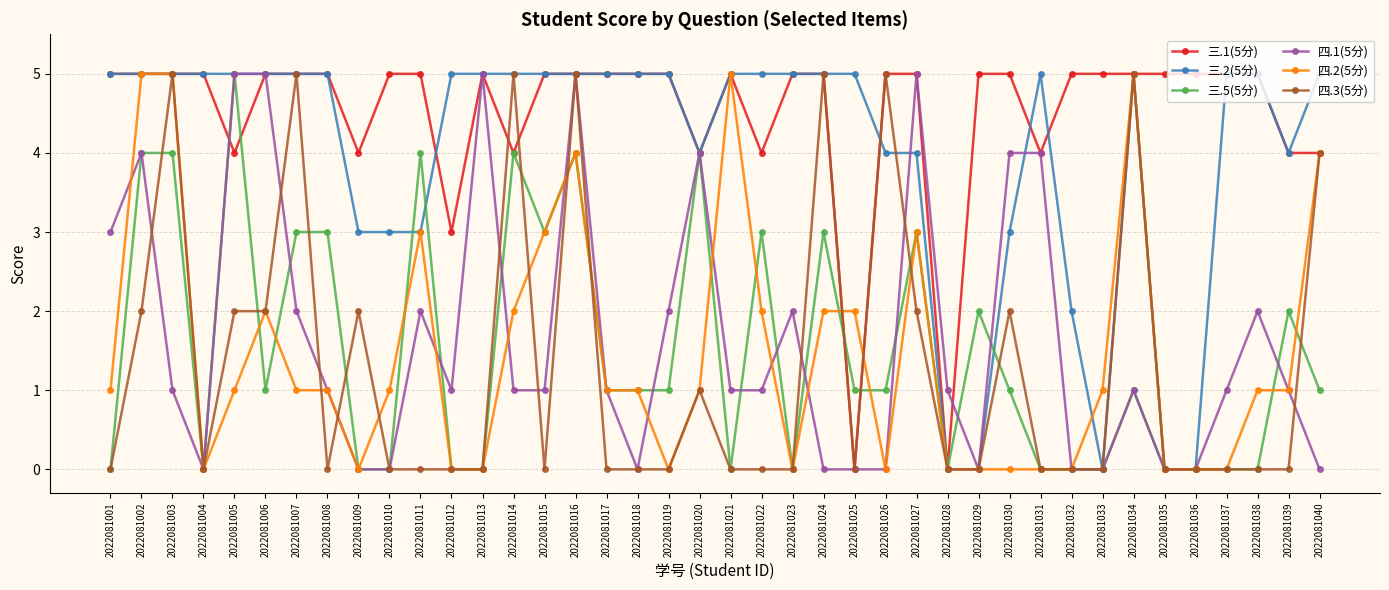

The 四.2(5分) series shows -2 at 2022081037. True or false?

False